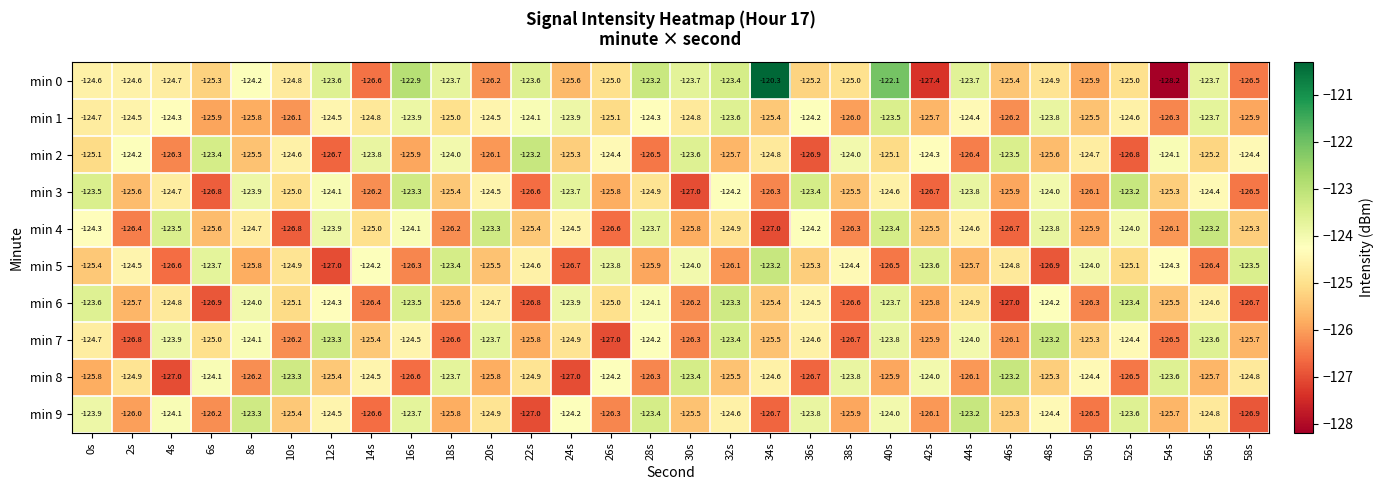

Which series changed the most between 30s and 42s?

min 0